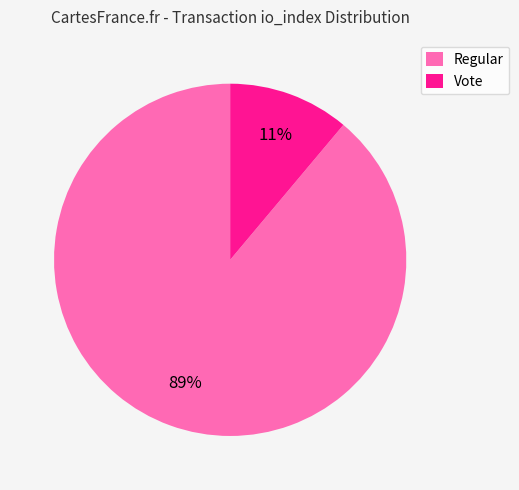

Which slice is the smallest?

Vote